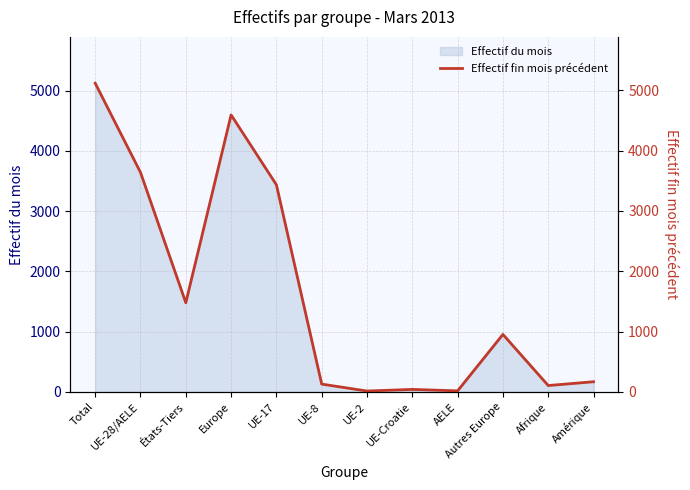

List the labels in order of value, largest first.

Total, Europe, UE-28/AELE, UE-17, États-Tiers, Autres Europe, Amérique, UE-8, Afrique, UE-Croatie, AELE, UE-2